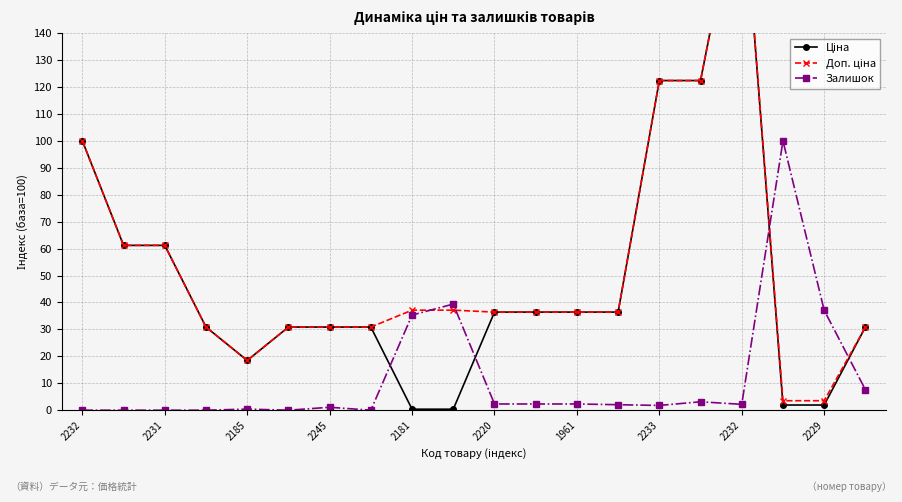

Between 2185 and 2231, which is larger?

2185